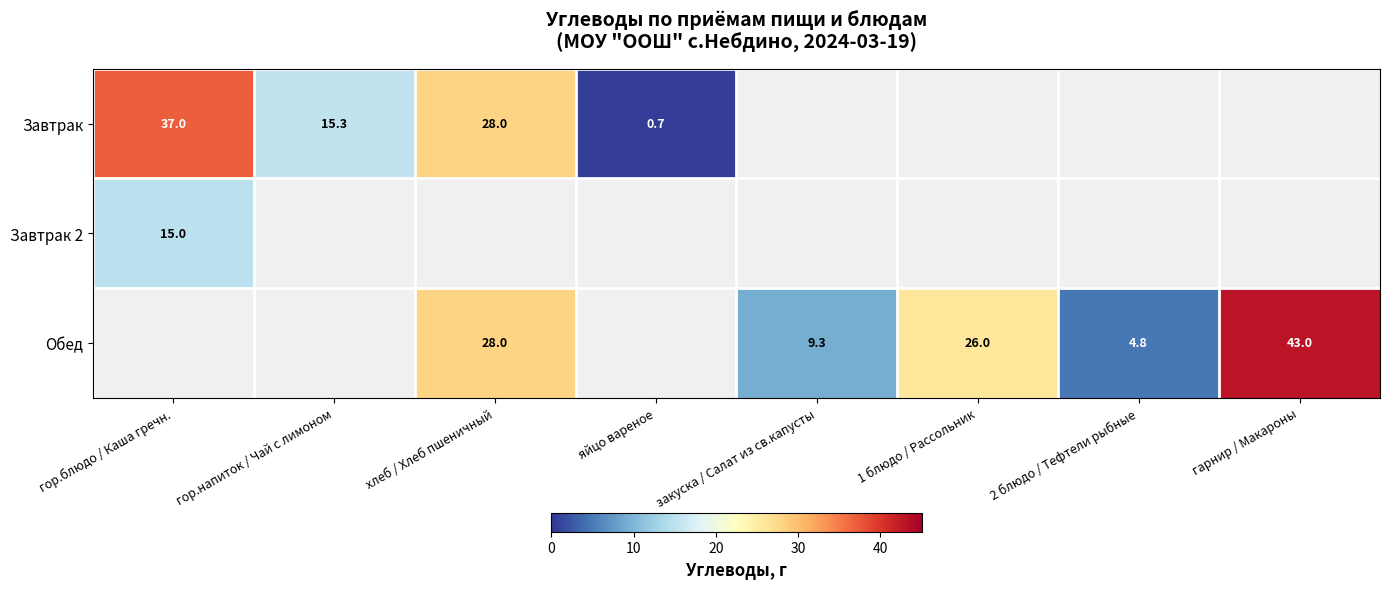

Is it true that Завтрак 2 equals 15.0 at гор.блюдо / Каша гречн.?

True